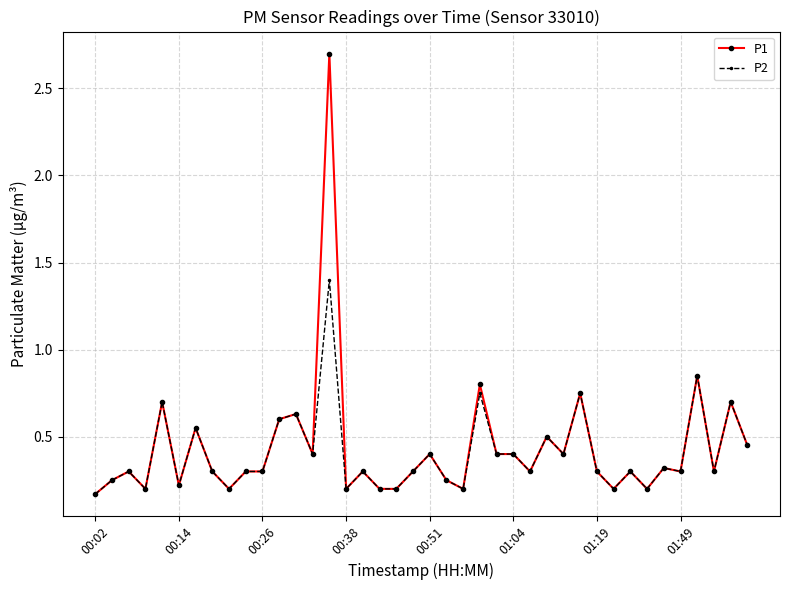

True or false: P1 has more than 1 points higher than both neighbors.

True